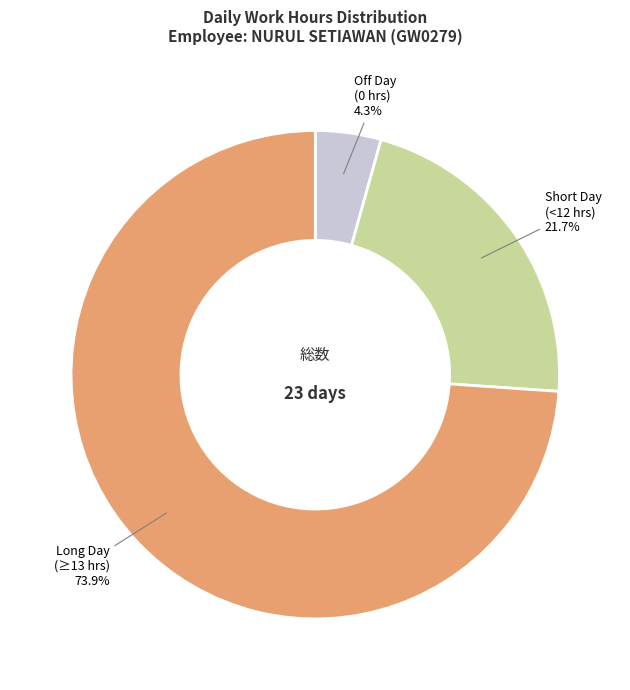

Between Off Day (0 hrs) and Long Day (≥13 hrs), which is larger?

Long Day (≥13 hrs)